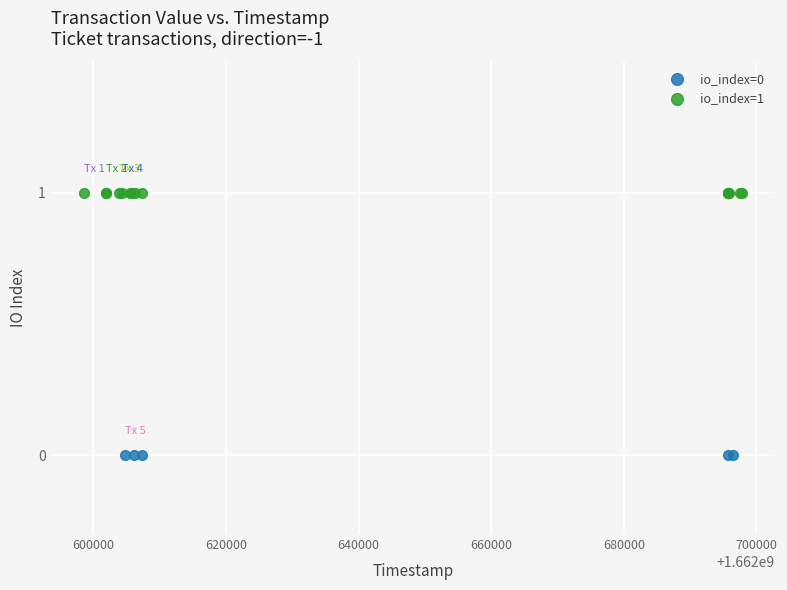

Which series contains the highest Y value?

io_index=1